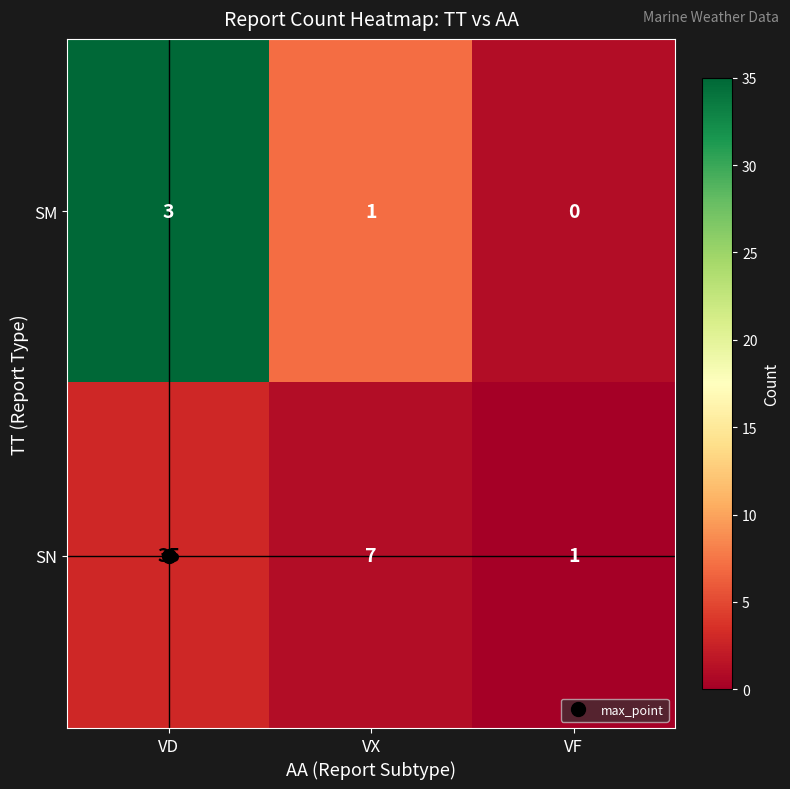

At how many categories does at least one series exceed 15?

1